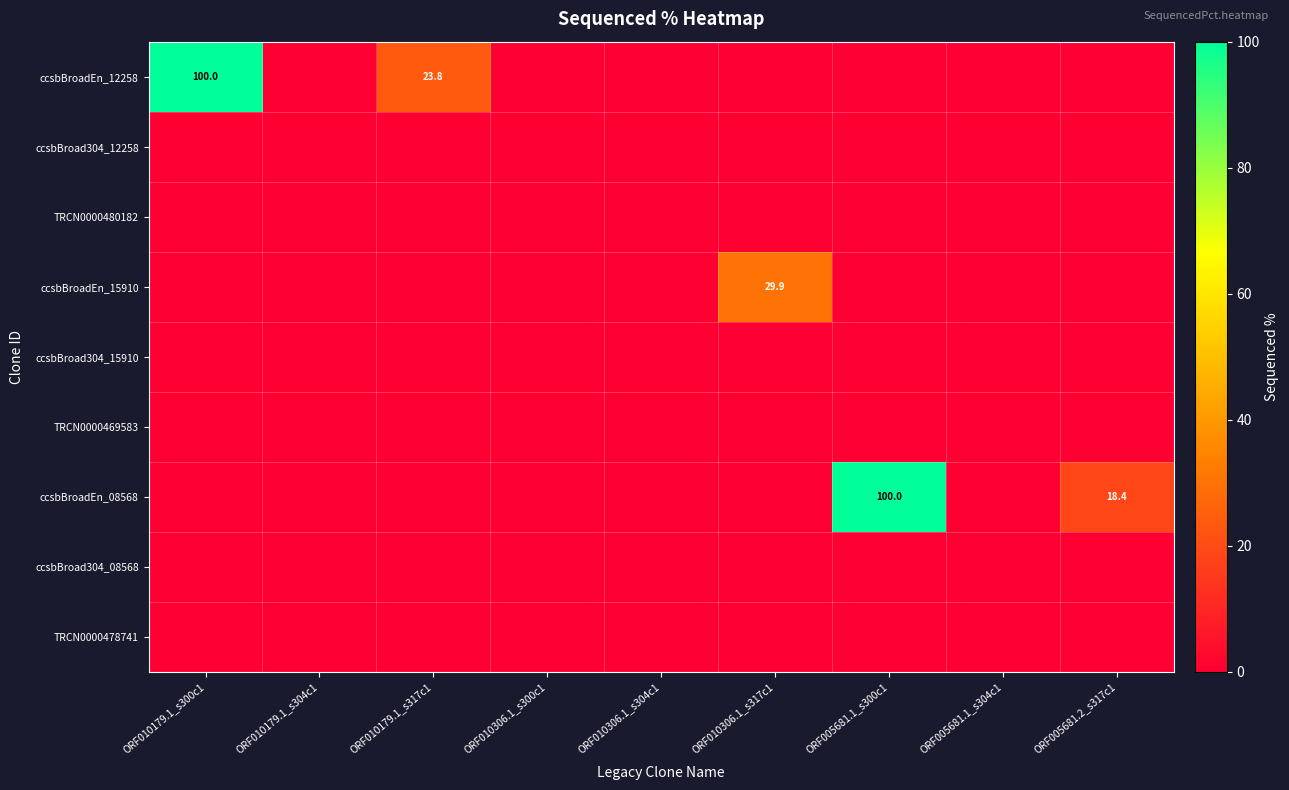

What is the difference between the second highest and minimum values in the ccsbBroadEn_12258 series?

23.8